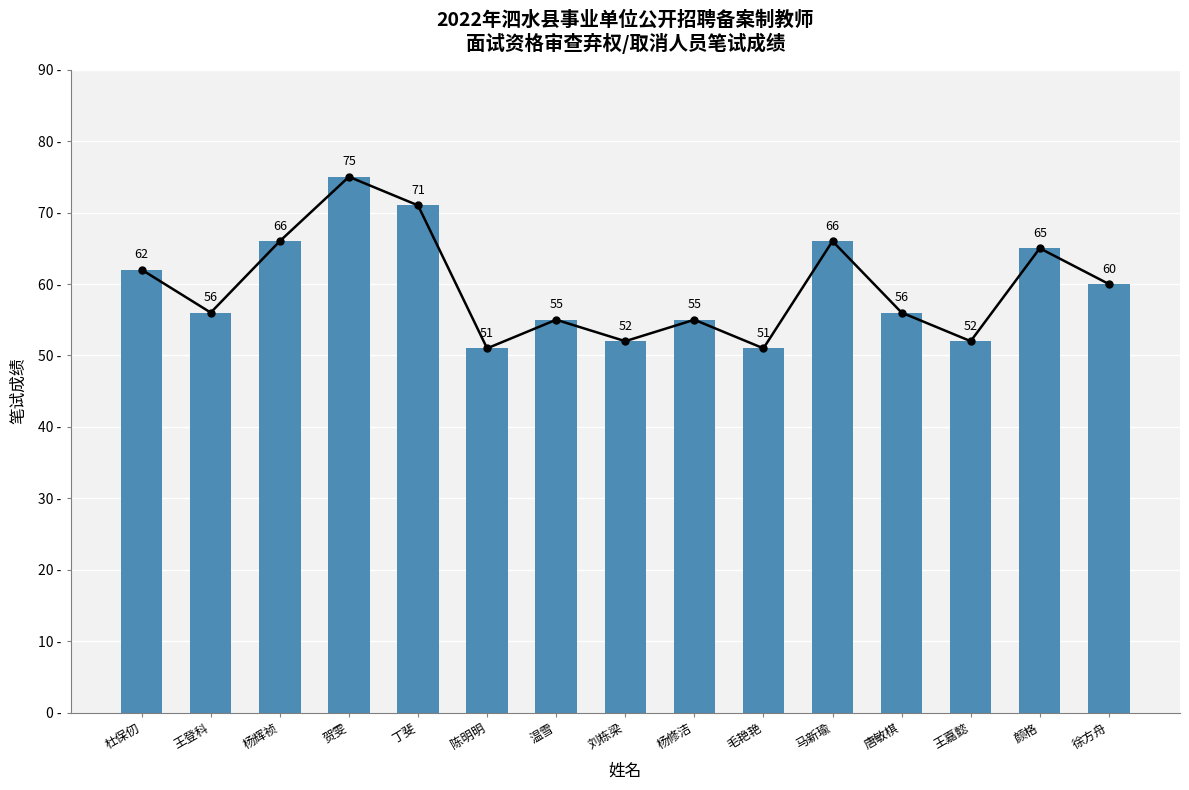

What position from the right is 徐方舟?

1